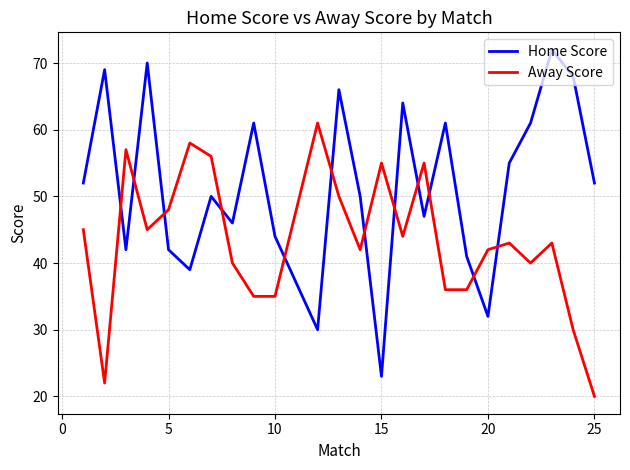

In Home Score, how many points are lower than both neighbors (excluding endpoints)?

7